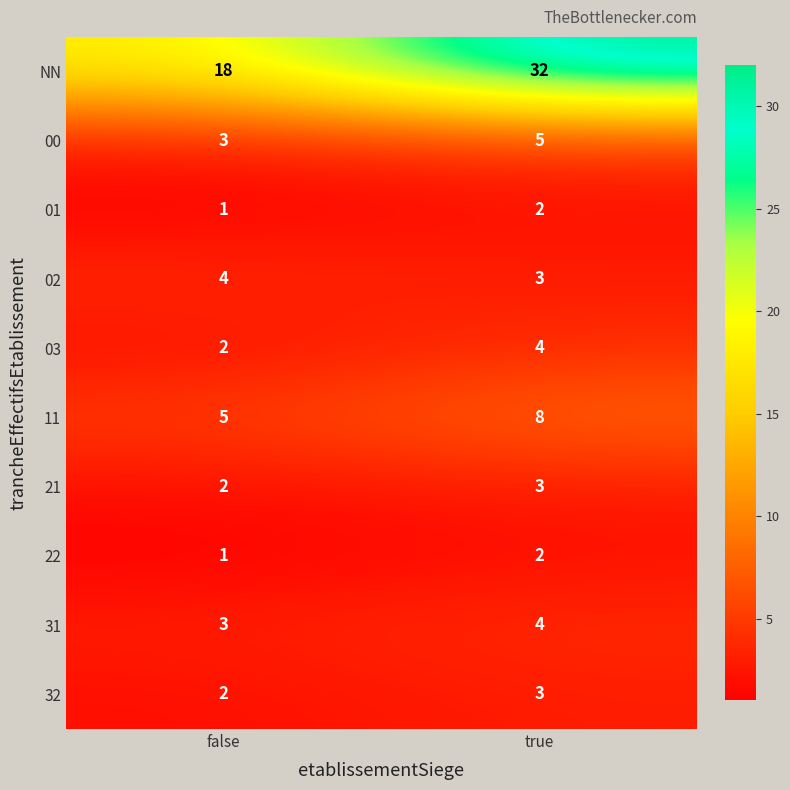

What is the approximate value of 31 at true?

4